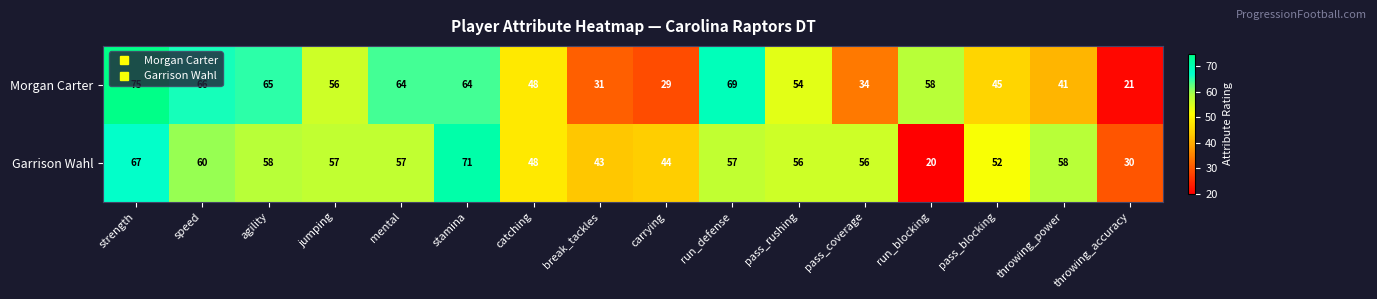

How many series are shown in this chart?

2